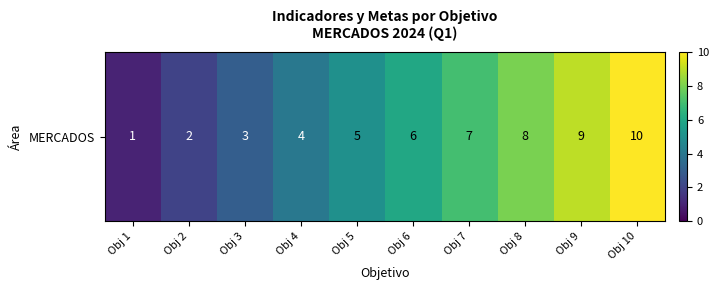

Is it true that the value at Obj 2 is 1?

False